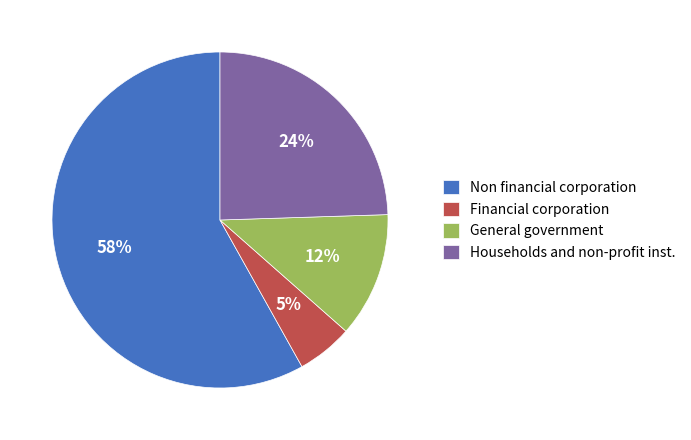

Between Households and non-profit inst. and Non financial corporation, which is larger?

Non financial corporation